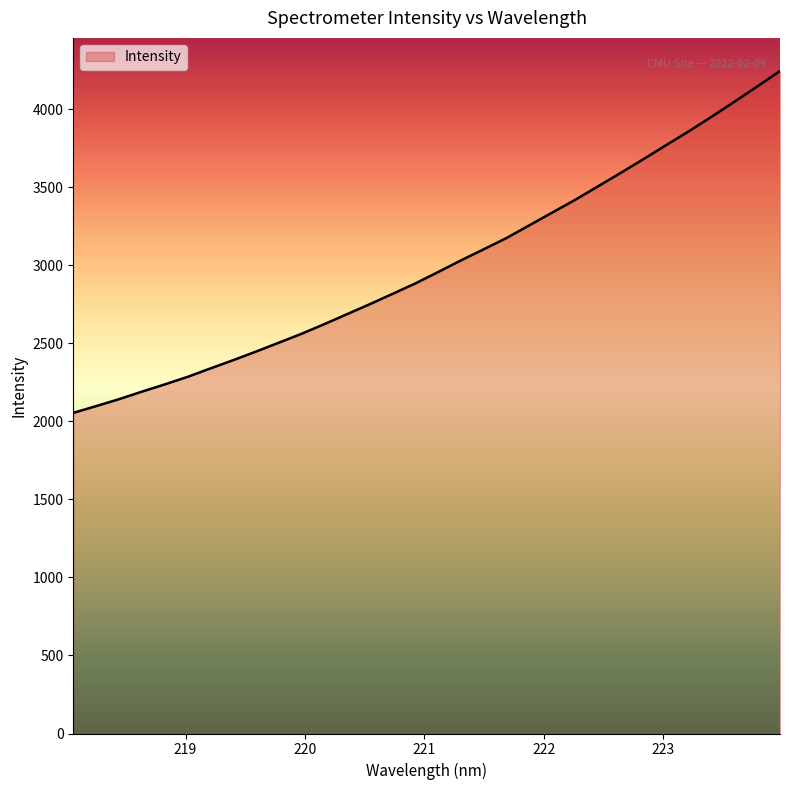

What is the smallest value displayed?

2054.6